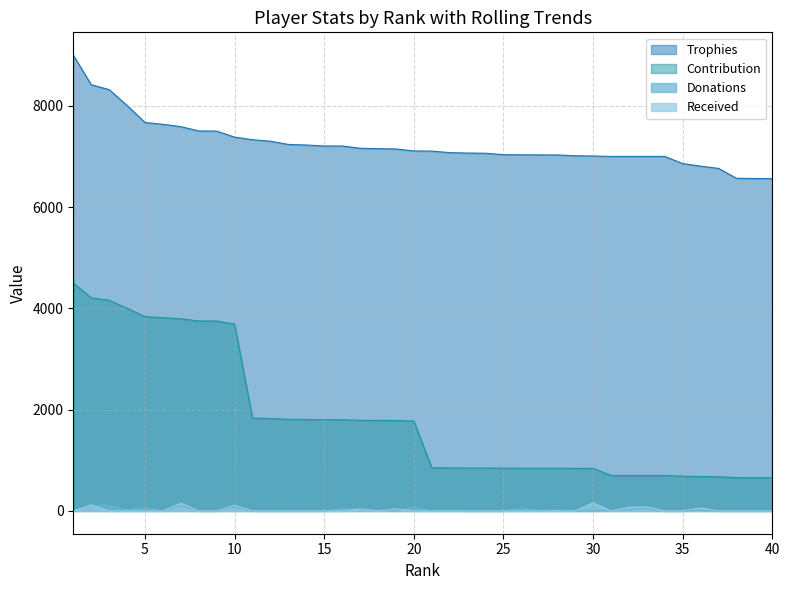

The value of Received at 2 is 43. True or false?

False